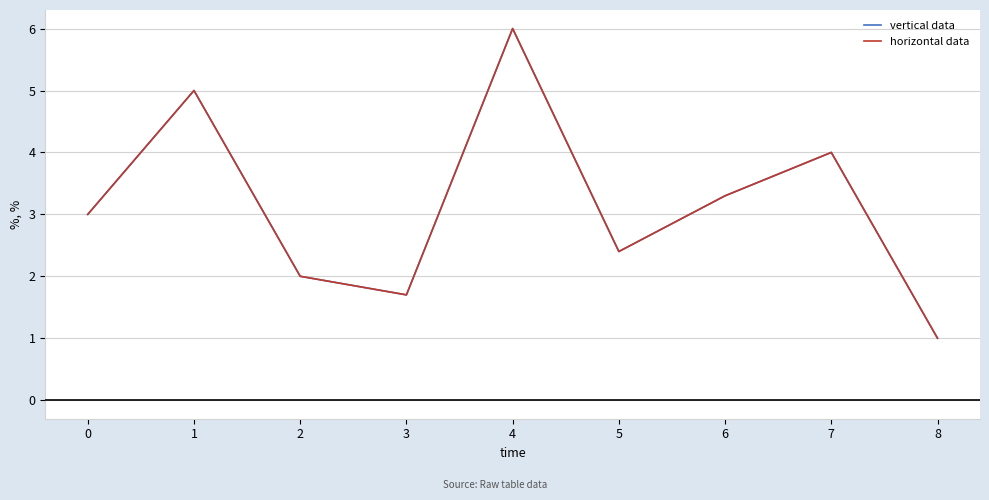

True or false: vertical data and horizontal data intersect in this chart.

False